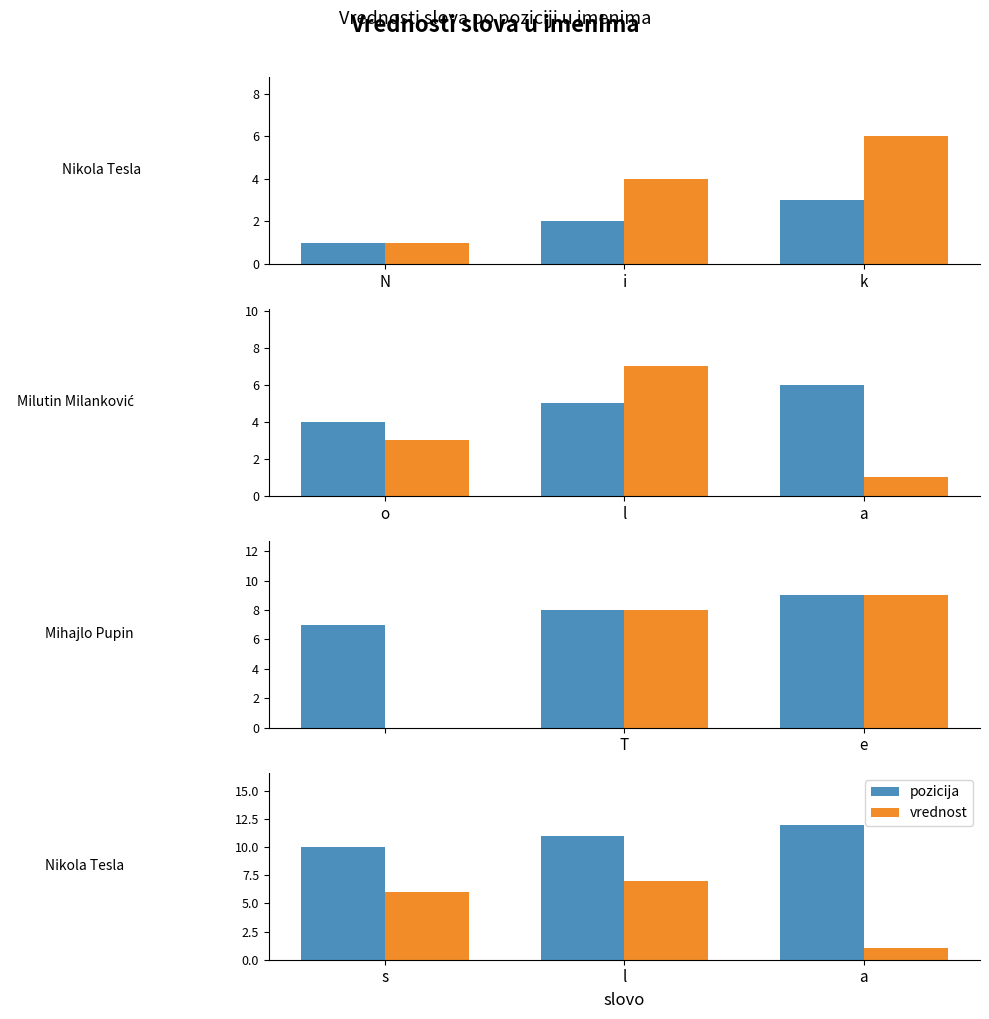

What is the difference between the second highest and minimum values in the vrednost series?

5